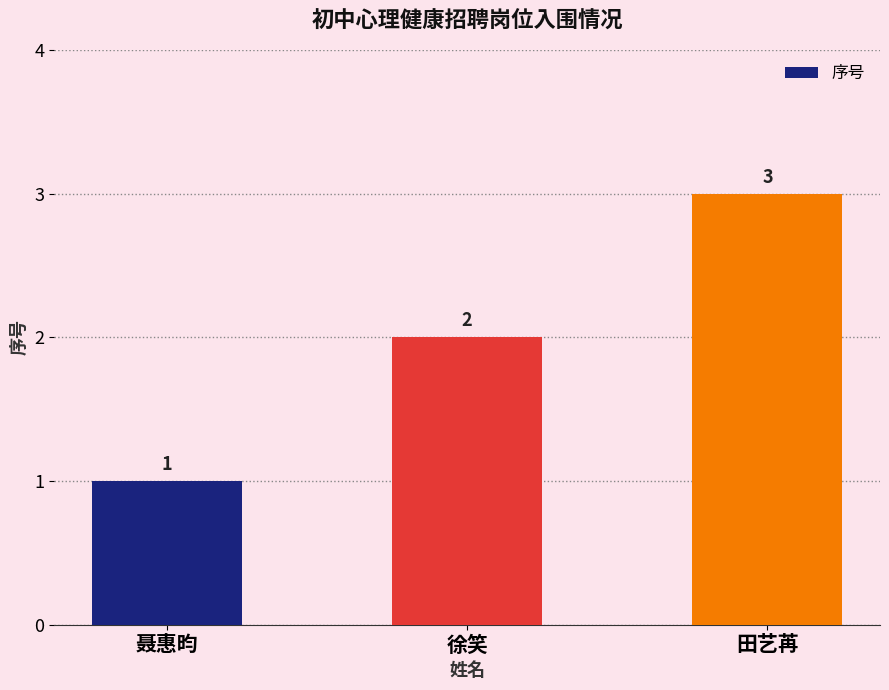

Which label corresponds to the smallest value in the chart?

聂惠昀